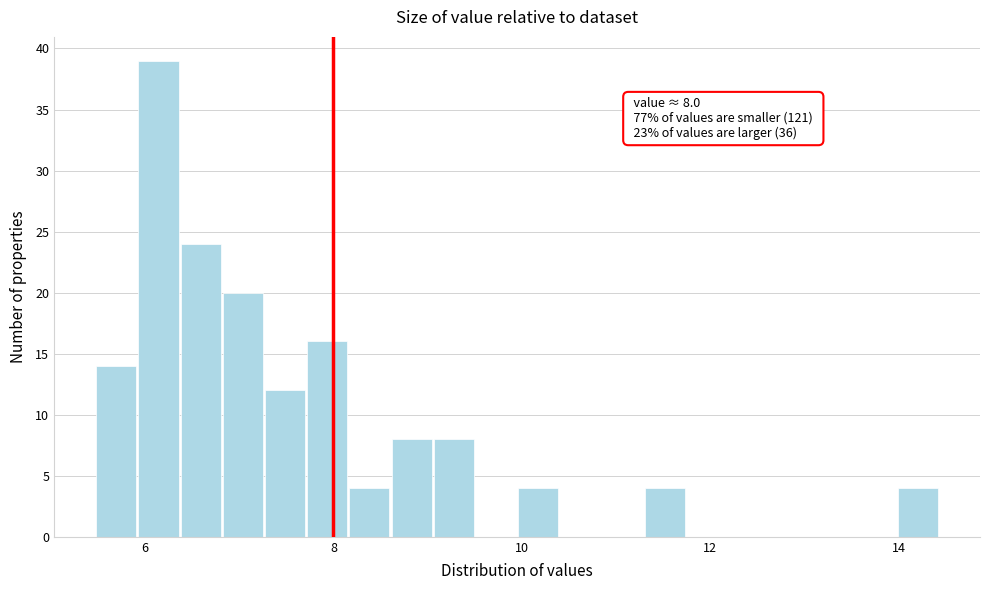

Around what value on the x-axis is the tallest bar? Give the approximate position of its centre, as read against the axis.

6.2